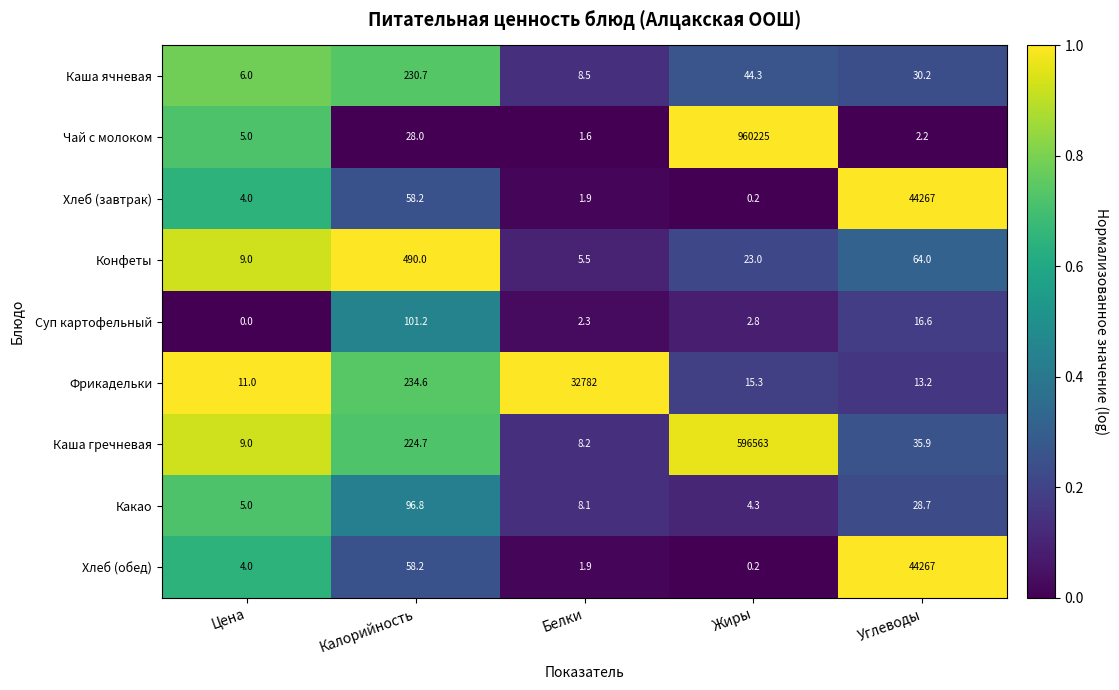

True or false: Каша гречневая has a value of 15.3 at Цена.

False